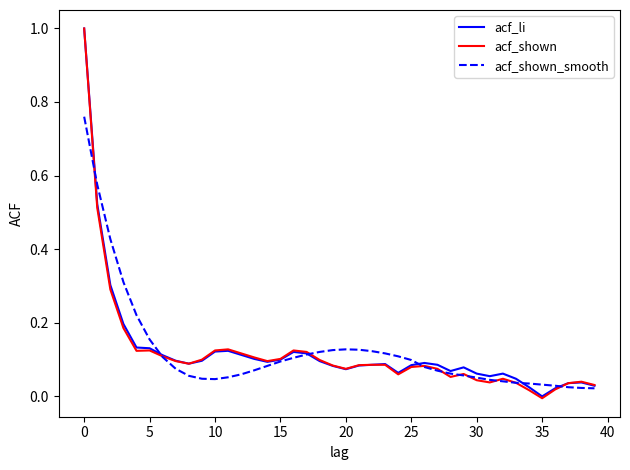

What is the maximum value shown in the chart?

1.0